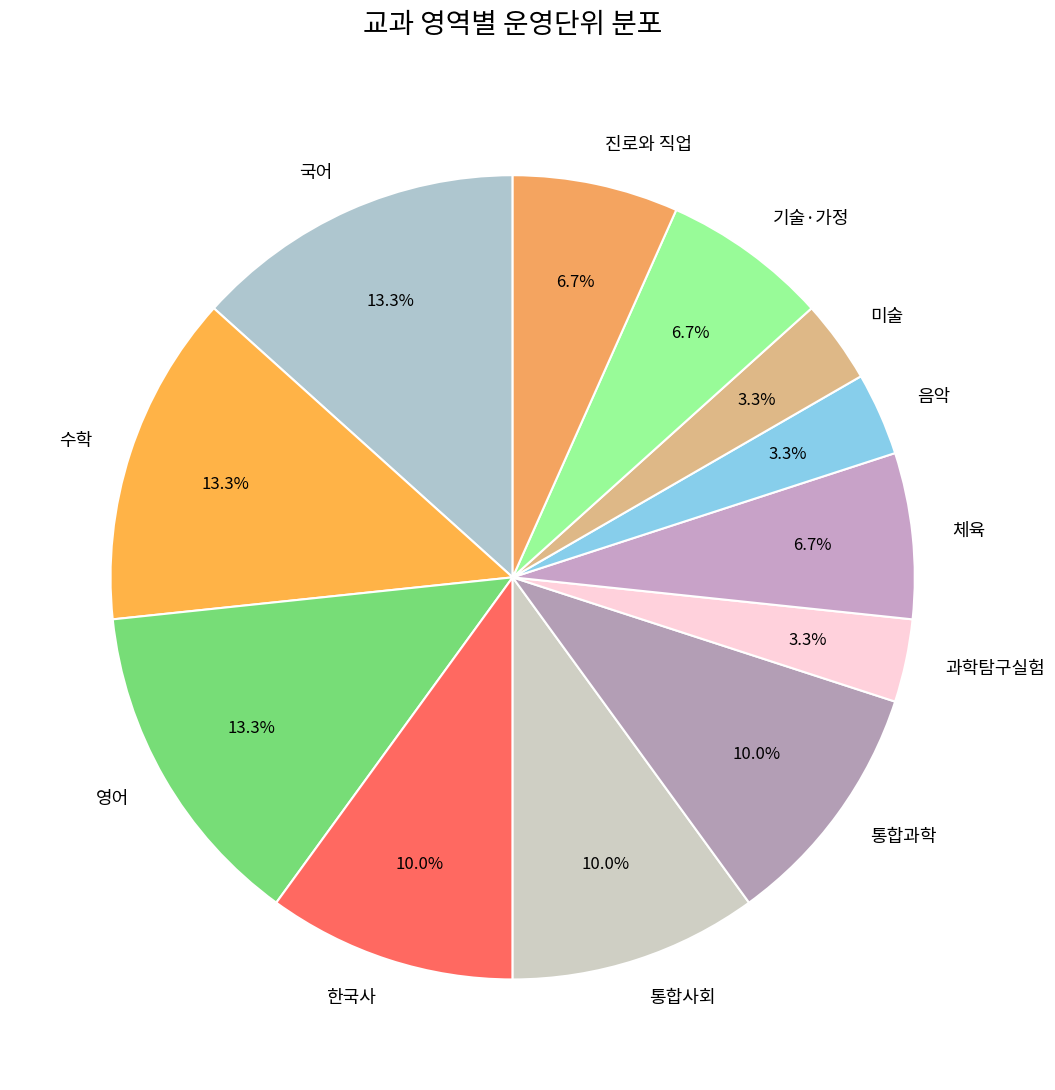

What percentage do 통합과학 and 국어 together represent?

23.3%